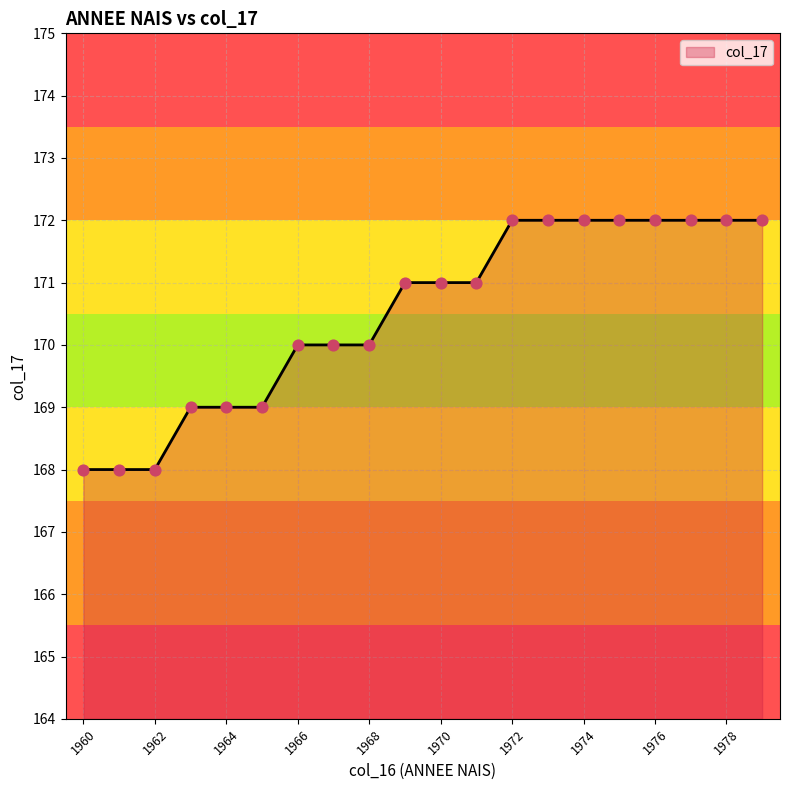

What is the difference between the maximum and minimum values?

4